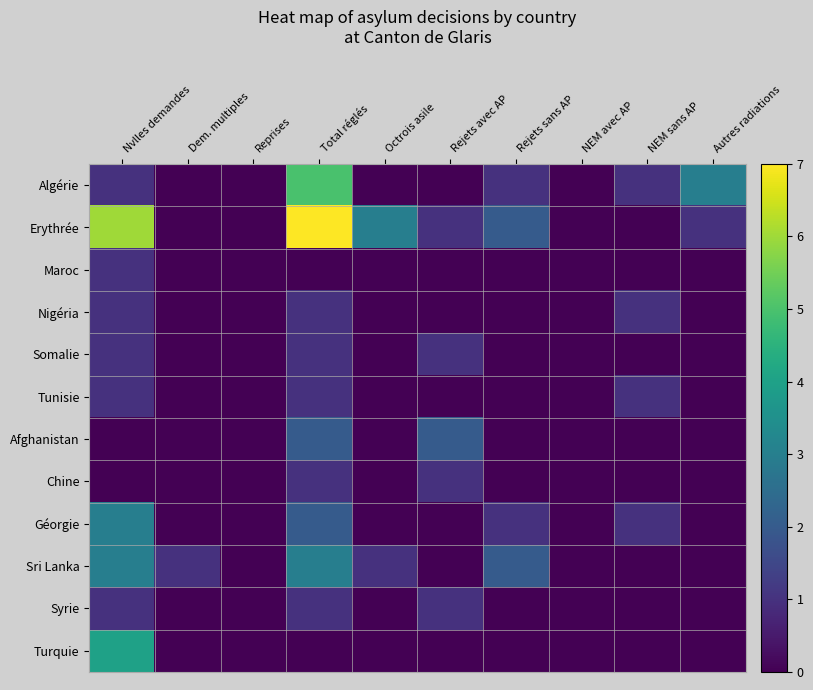

Reading left to right, what are all the values shown in this chart?

Algérie: Nvlles demandes=1	Dem. multiples=0	Reprises=0	Total réglés=5	Octrois asile=0	Rejets avec AP=0	Rejets sans AP=1	NEM avec AP=0	NEM sans AP=1	Autres radiations=3
Erythrée: Nvlles demandes=6	Dem. multiples=0	Reprises=0	Total réglés=7	Octrois asile=3	Rejets avec AP=1	Rejets sans AP=2	NEM avec AP=0	NEM sans AP=0	Autres radiations=1
Maroc: Nvlles demandes=1	Dem. multiples=0	Reprises=0	Total réglés=0	Octrois asile=0	Rejets avec AP=0	Rejets sans AP=0	NEM avec AP=0	NEM sans AP=0	Autres radiations=0
Nigéria: Nvlles demandes=1	Dem. multiples=0	Reprises=0	Total réglés=1	Octrois asile=0	Rejets avec AP=0	Rejets sans AP=0	NEM avec AP=0	NEM sans AP=1	Autres radiations=0
Somalie: Nvlles demandes=1	Dem. multiples=0	Reprises=0	Total réglés=1	Octrois asile=0	Rejets avec AP=1	Rejets sans AP=0	NEM avec AP=0	NEM sans AP=0	Autres radiations=0
Tunisie: Nvlles demandes=1	Dem. multiples=0	Reprises=0	Total réglés=1	Octrois asile=0	Rejets avec AP=0	Rejets sans AP=0	NEM avec AP=0	NEM sans AP=1	Autres radiations=0
Afghanistan: Nvlles demandes=0	Dem. multiples=0	Reprises=0	Total réglés=2	Octrois asile=0	Rejets avec AP=2	Rejets sans AP=0	NEM avec AP=0	NEM sans AP=0	Autres radiations=0
Chine: Nvlles demandes=0	Dem. multiples=0	Reprises=0	Total réglés=1	Octrois asile=0	Rejets avec AP=1	Rejets sans AP=0	NEM avec AP=0	NEM sans AP=0	Autres radiations=0
Géorgie: Nvlles demandes=3	Dem. multiples=0	Reprises=0	Total réglés=2	Octrois asile=0	Rejets avec AP=0	Rejets sans AP=1	NEM avec AP=0	NEM sans AP=1	Autres radiations=0
Sri Lanka: Nvlles demandes=3	Dem. multiples=1	Reprises=0	Total réglés=3	Octrois asile=1	Rejets avec AP=0	Rejets sans AP=2	NEM avec AP=0	NEM sans AP=0	Autres radiations=0
Syrie: Nvlles demandes=1	Dem. multiples=0	Reprises=0	Total réglés=1	Octrois asile=0	Rejets avec AP=1	Rejets sans AP=0	NEM avec AP=0	NEM sans AP=0	Autres radiations=0
Turquie: Nvlles demandes=4	Dem. multiples=0	Reprises=0	Total réglés=0	Octrois asile=0	Rejets avec AP=0	Rejets sans AP=0	NEM avec AP=0	NEM sans AP=0	Autres radiations=0